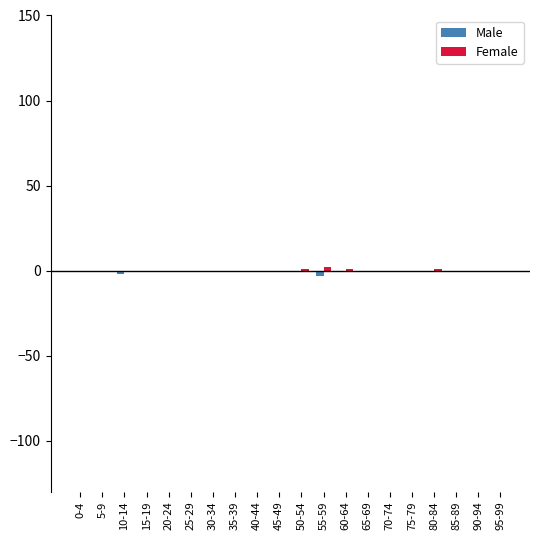

What is the sum of all Male values?

-7